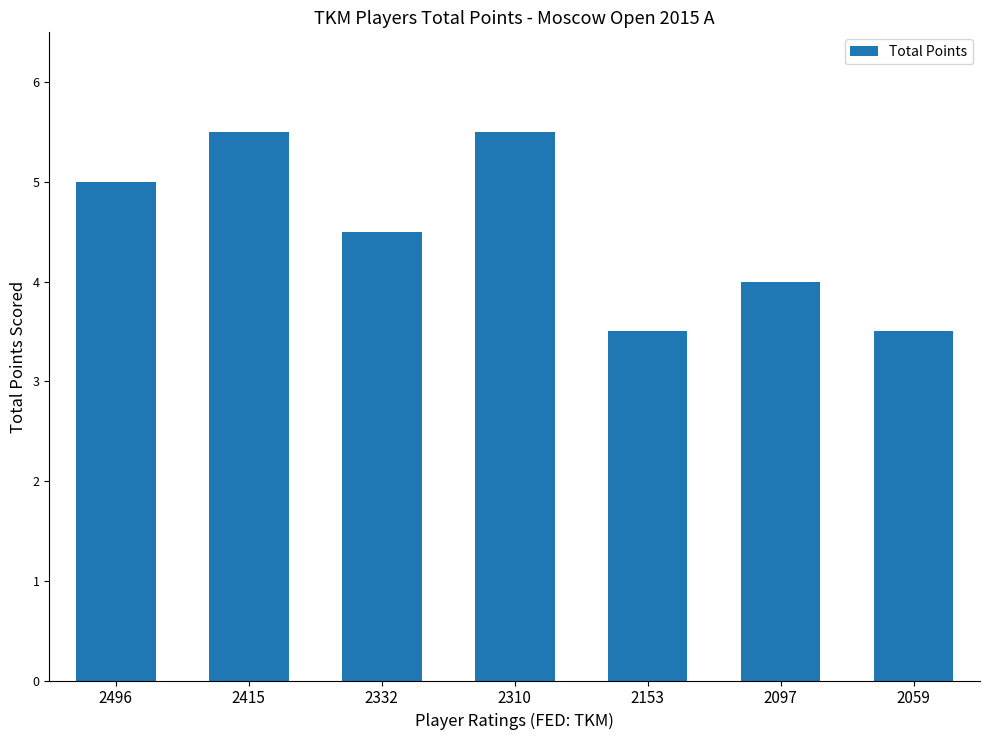

What is the sum of all values?

31.5